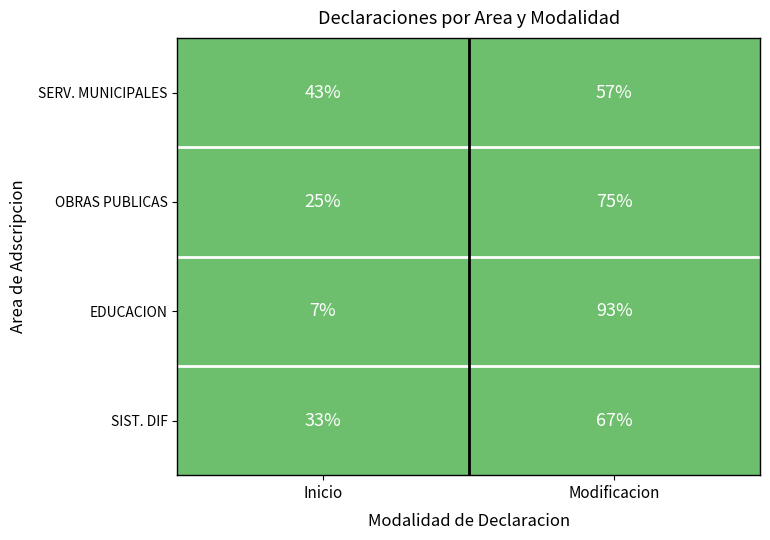

Count the number of data series in this chart.

4